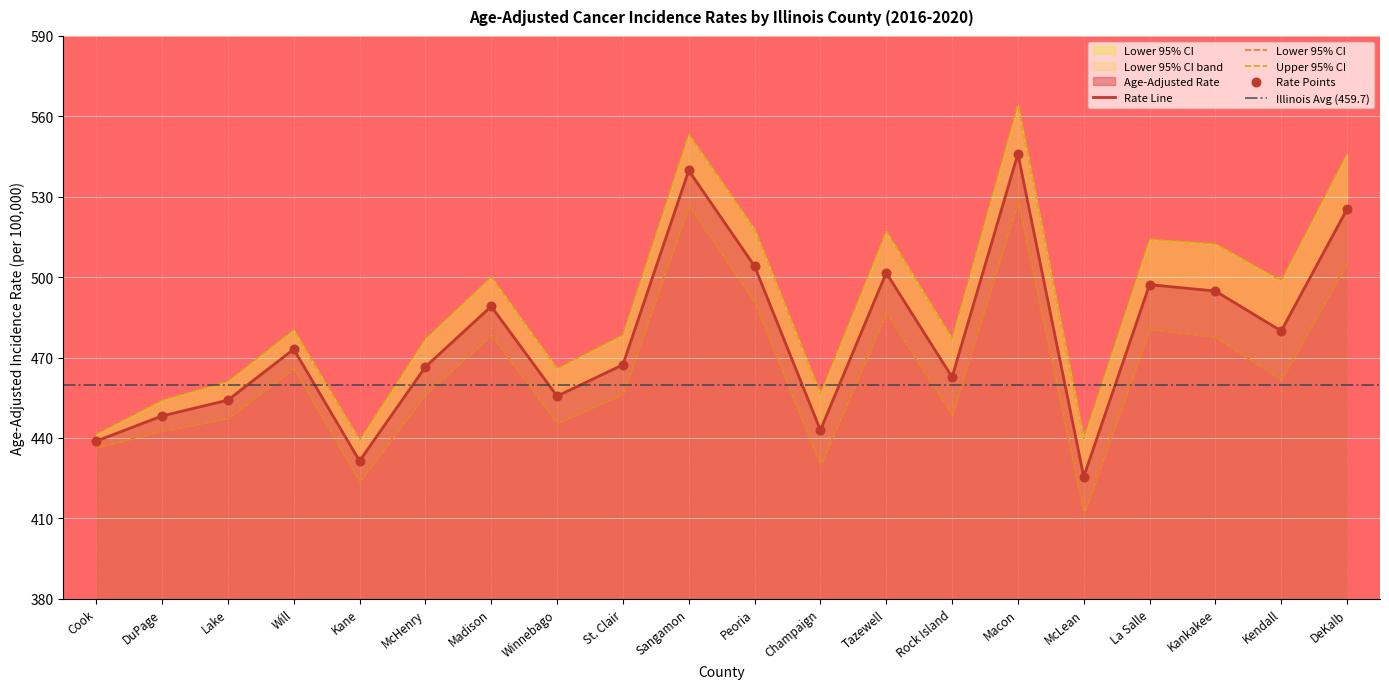

What is the total value across all series at Will?

1419.4